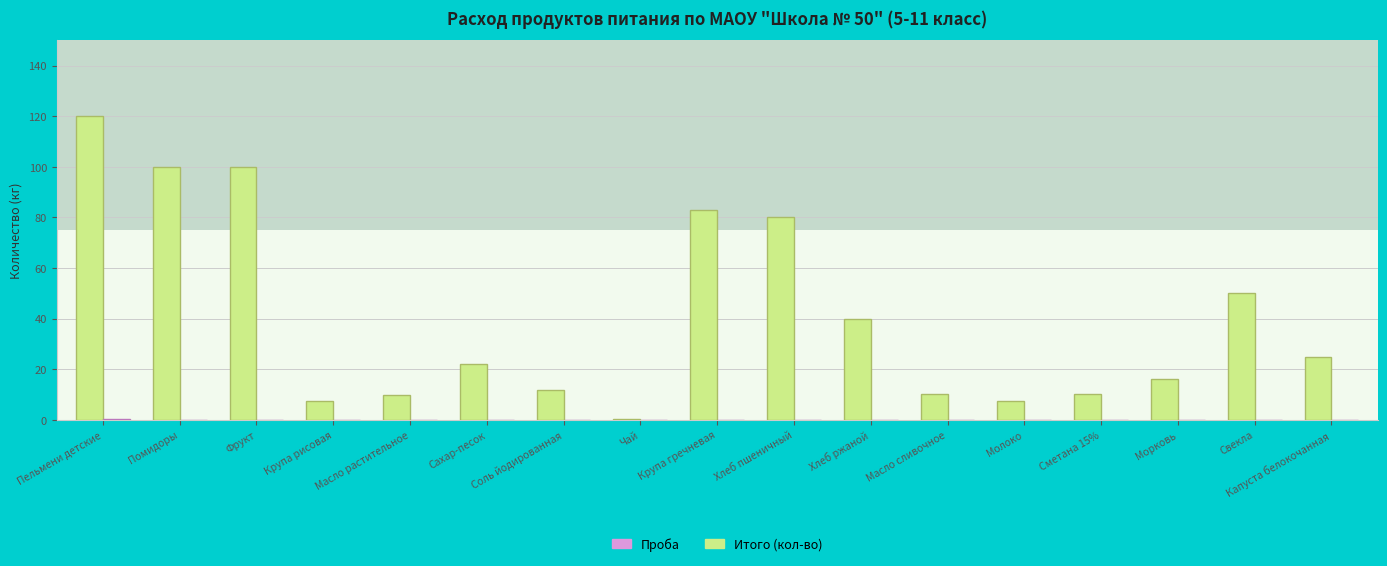

Between Капуста белокочанная and Хлеб пшеничный, which is larger?

Хлеб пшеничный